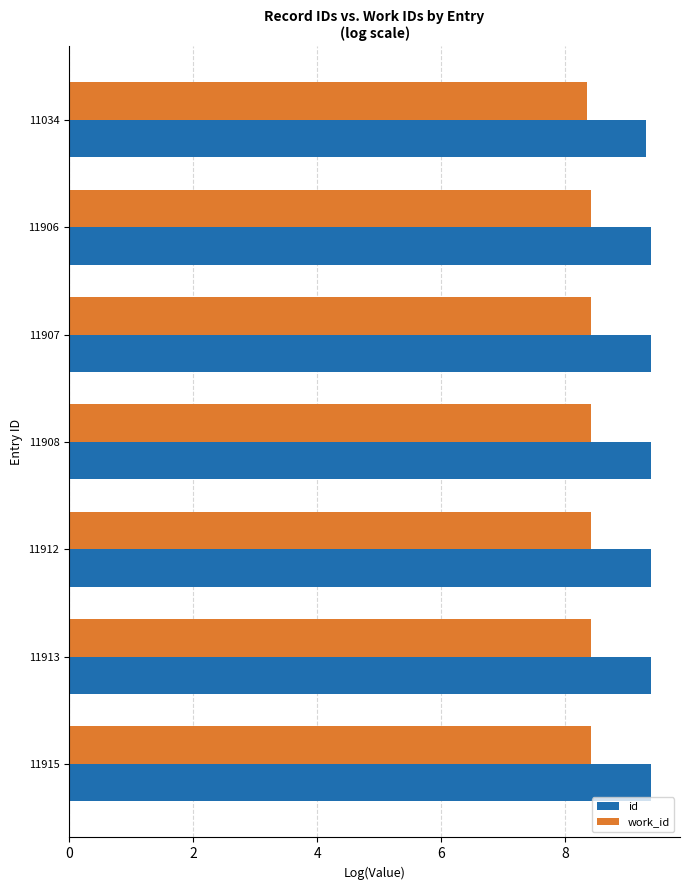

How many id values are between 9 and 10?

7